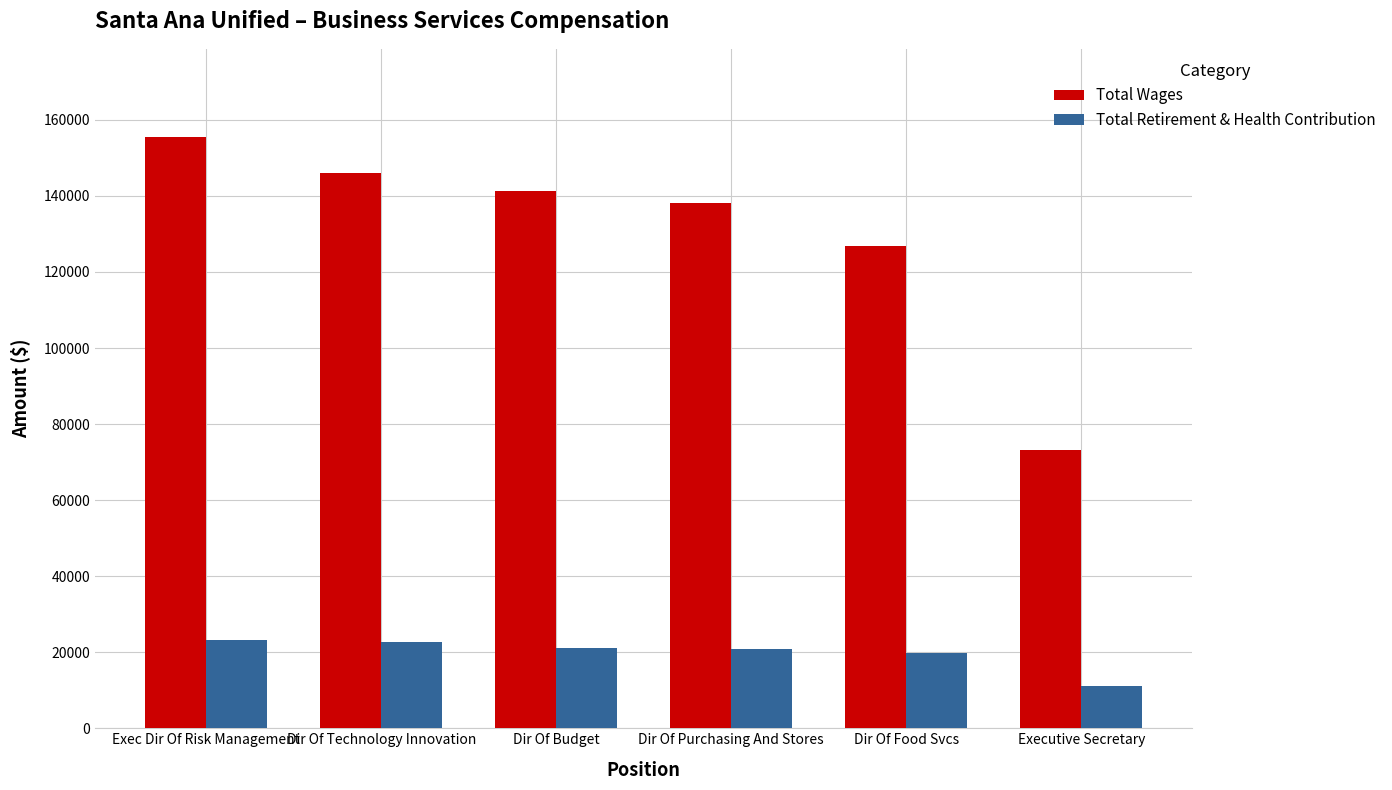

How many series are shown in this chart?

2